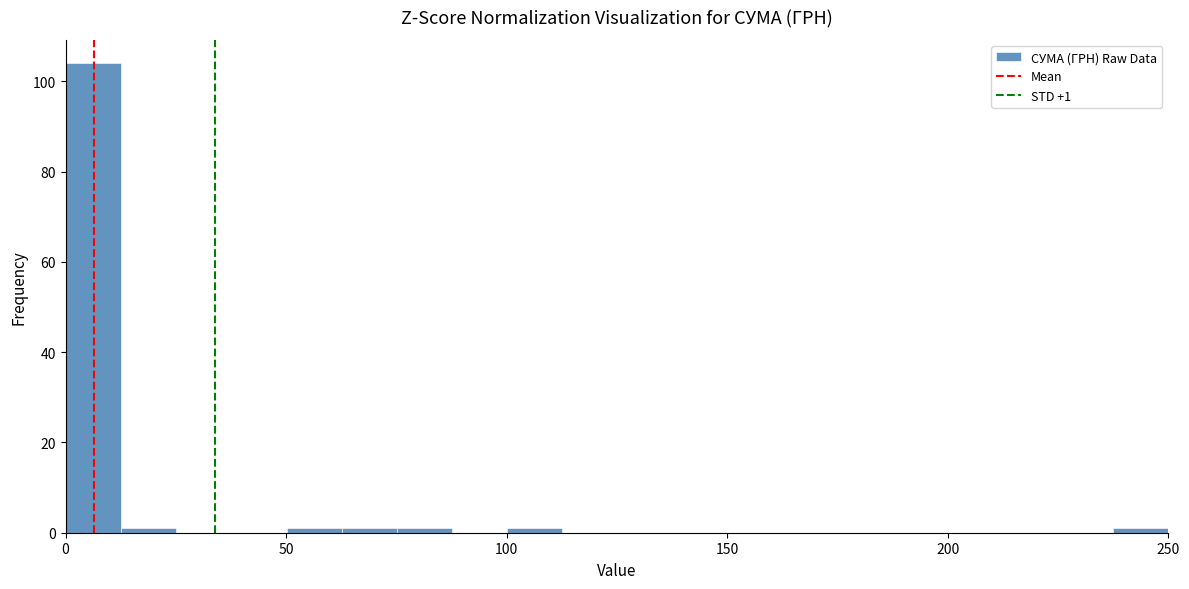

Read against the x-axis, roughly where is the centre of the tallest bar?

5